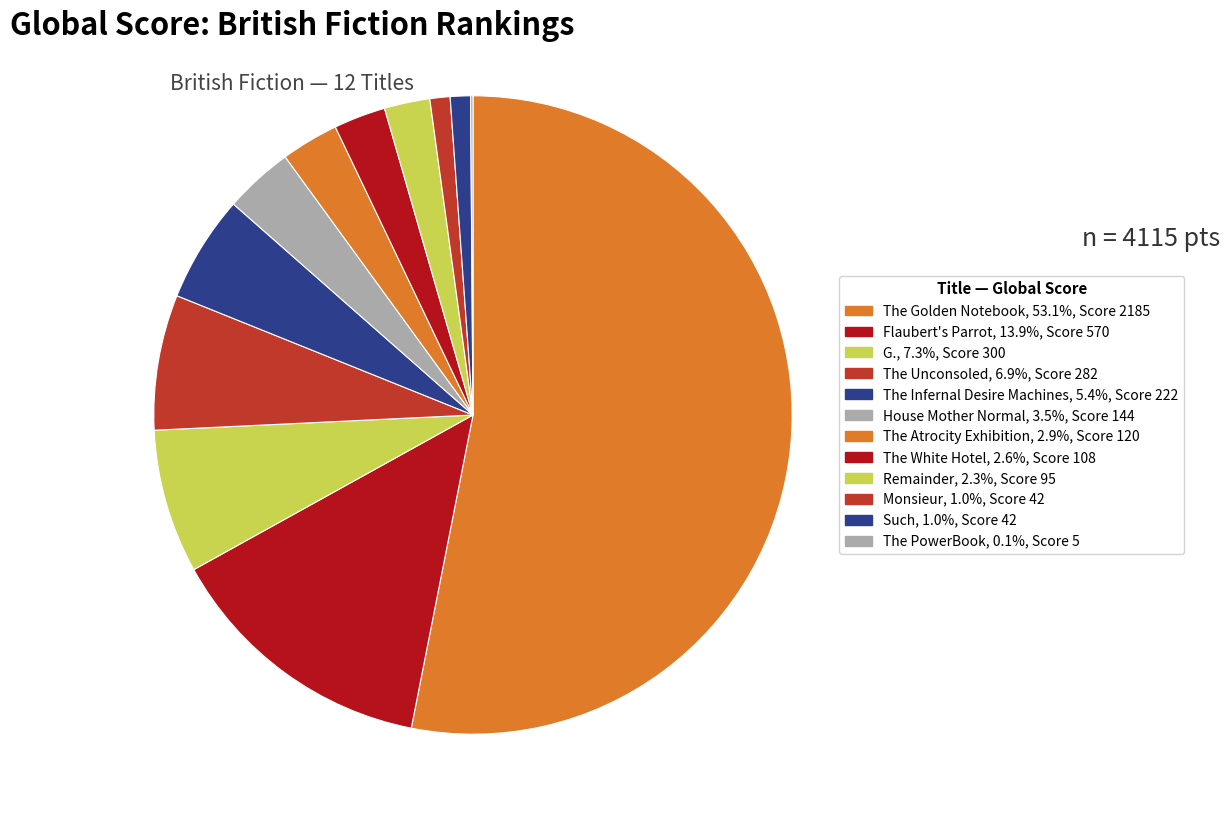

The The PowerBook slice represents 13% of the pie. True or false?

False